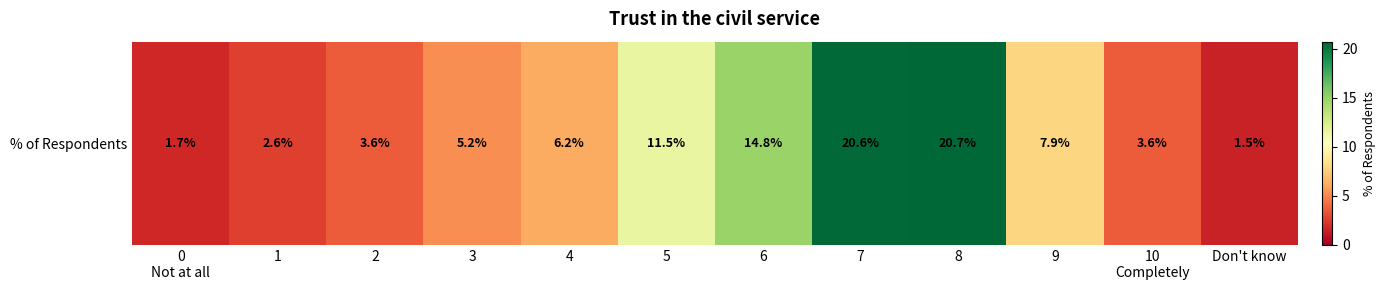

What is the sum of the values at 0
Not at all and 5?

13.2